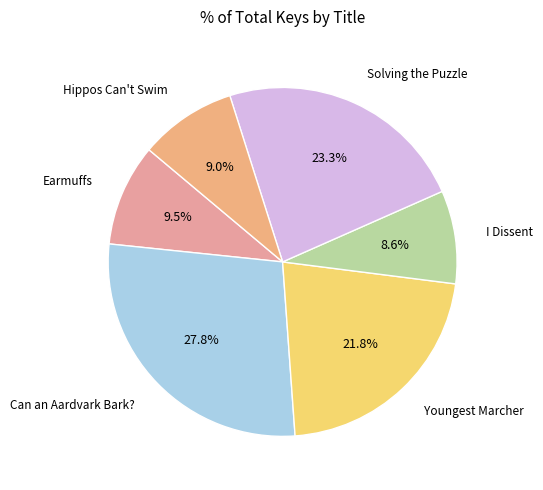

Is there any slice that represents more than half of the pie?

No